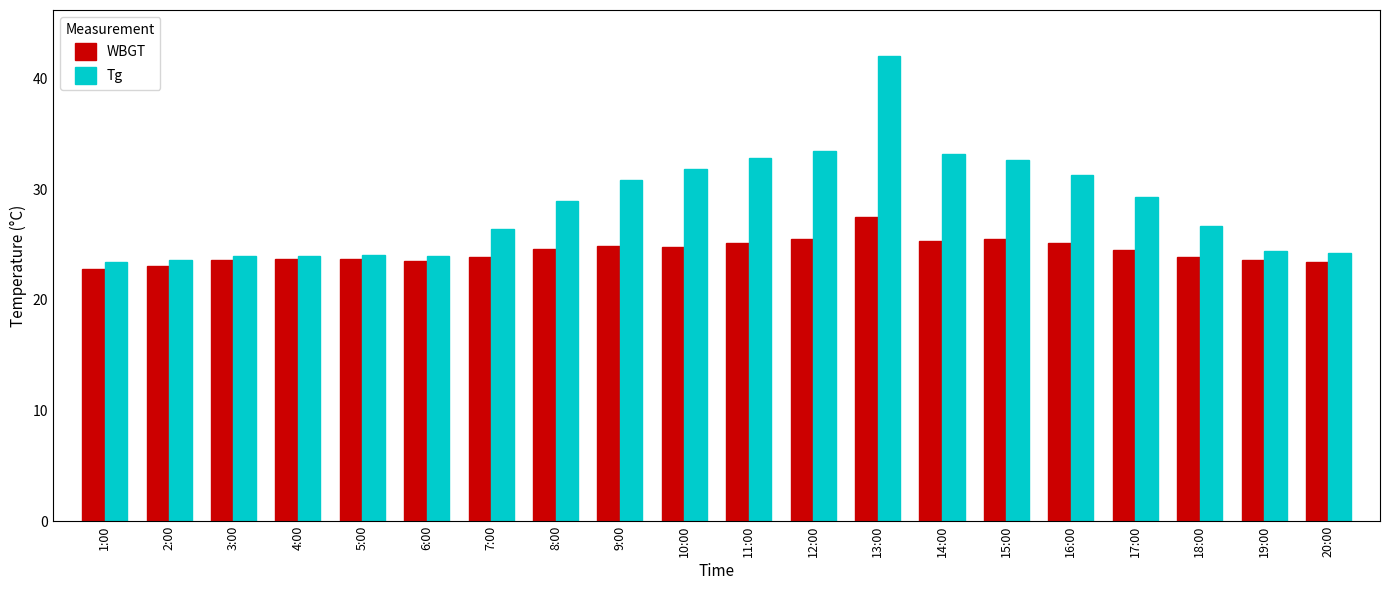

What is the maximum value shown in the chart?

42.0